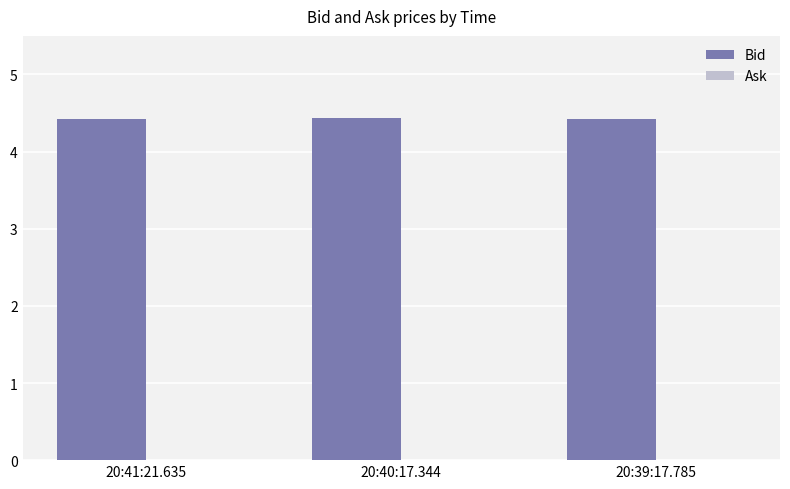

What position from the left is 20:40:17.344?

2